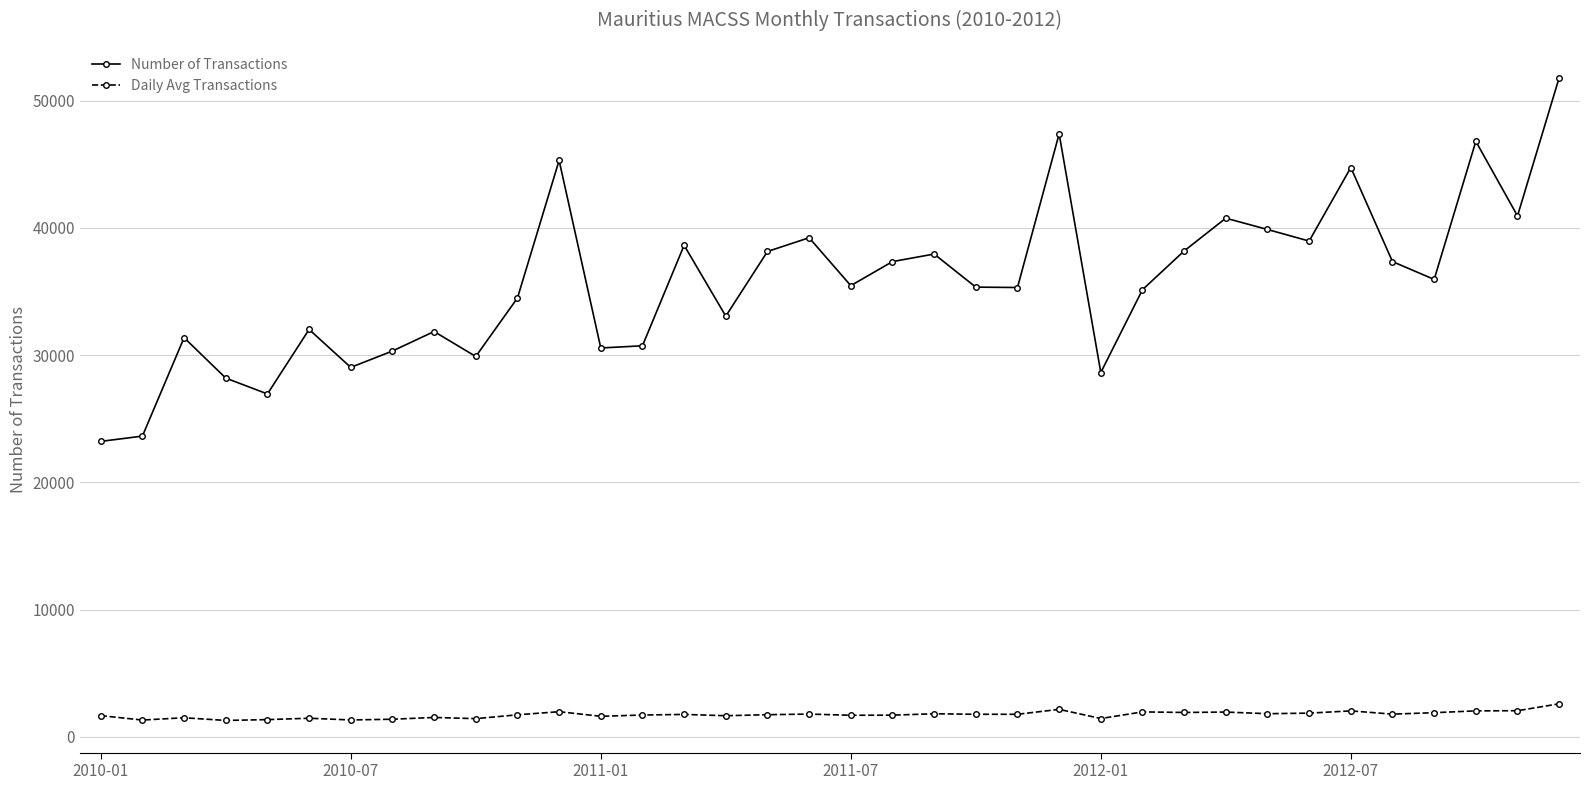

What are all the series names shown in the legend?

Number of Transactions, Daily Avg Transactions